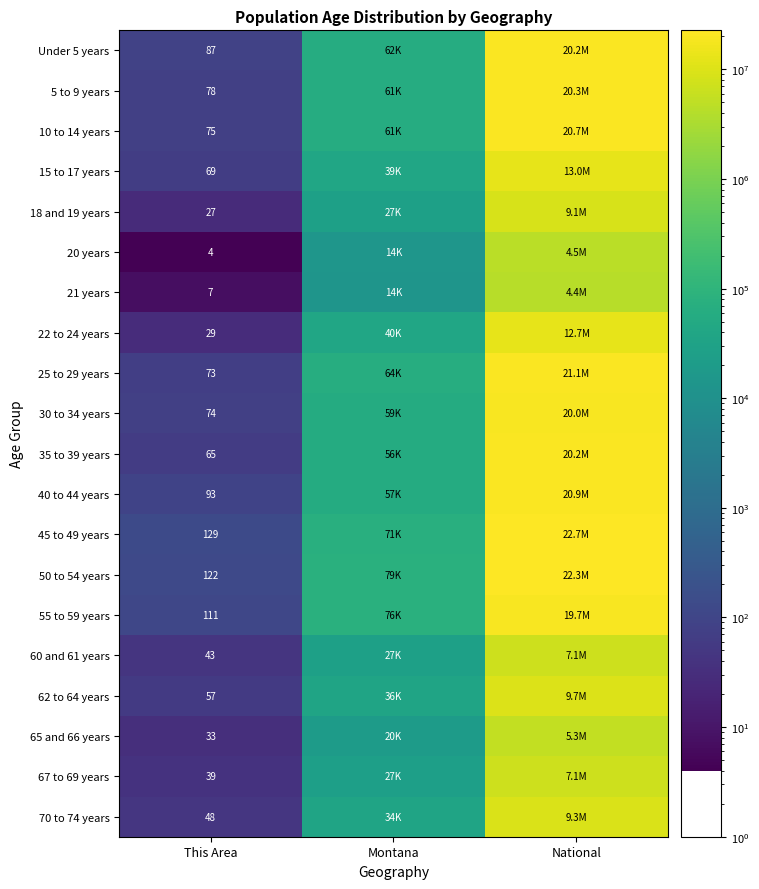

Is it true that 10 to 14 years equals 75 at This Area?

True